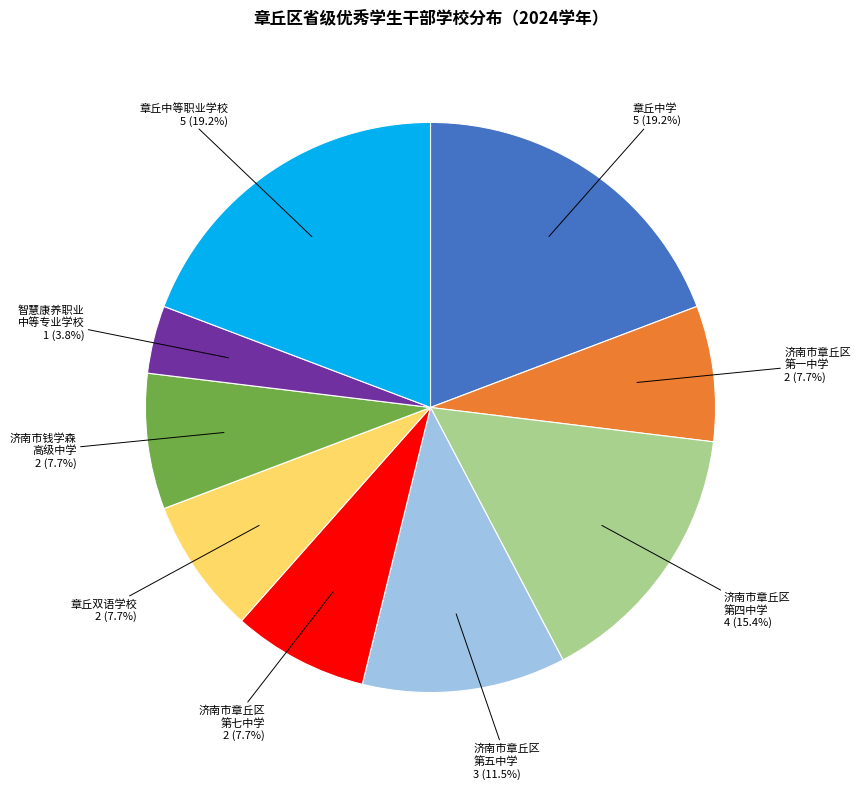

Does any single category account for the majority?

No